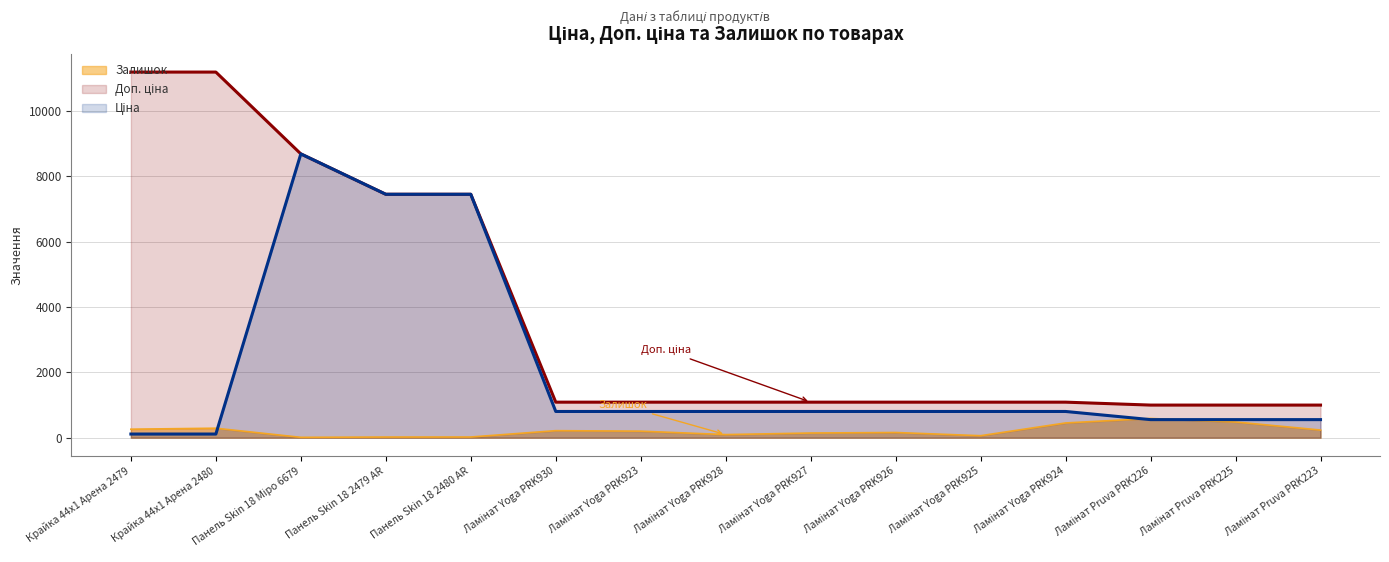

What is the label of the 1st point from the left?

Крайка 44x1 Арена 2479